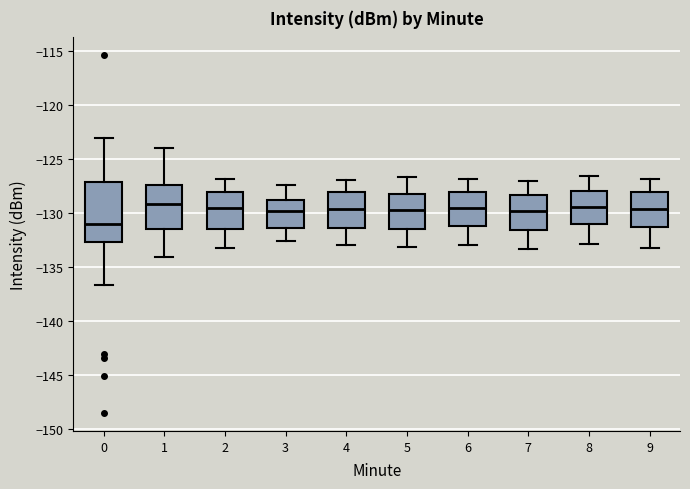

Comparing the boxes themselves (not the whiskers), which one is the tallest?

0